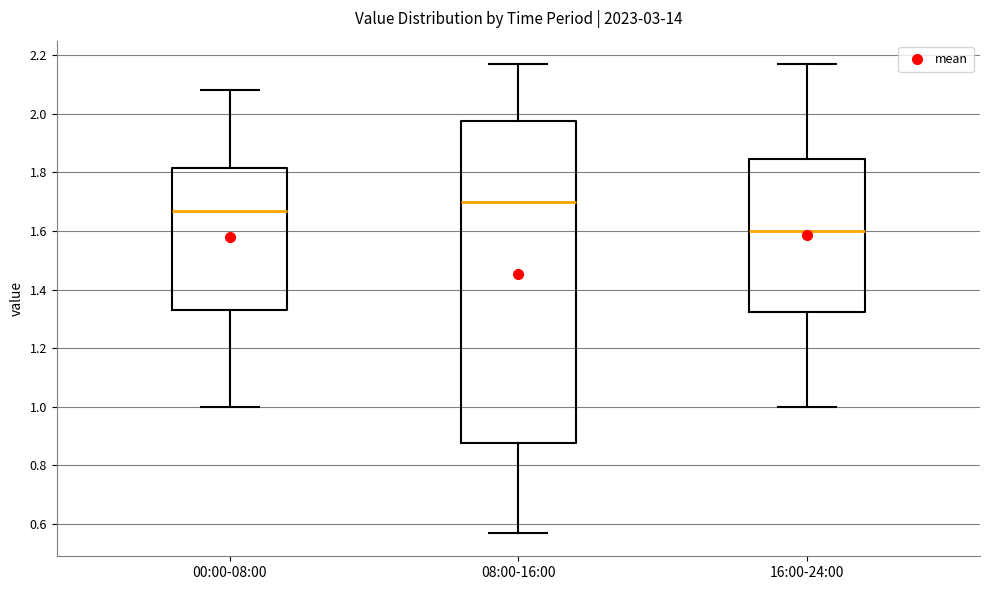

Which box is the tallest, from its lower edge to its upper edge?

08:00-16:00